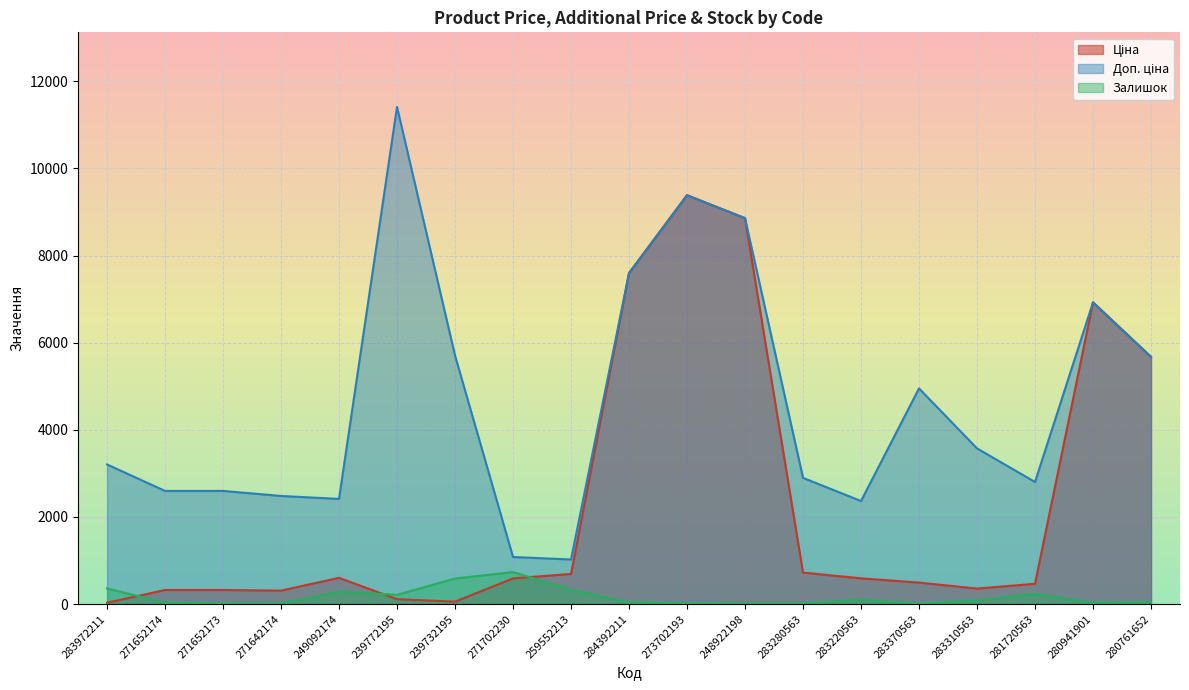

Where is Залишок nearest to the value 372?

283972211